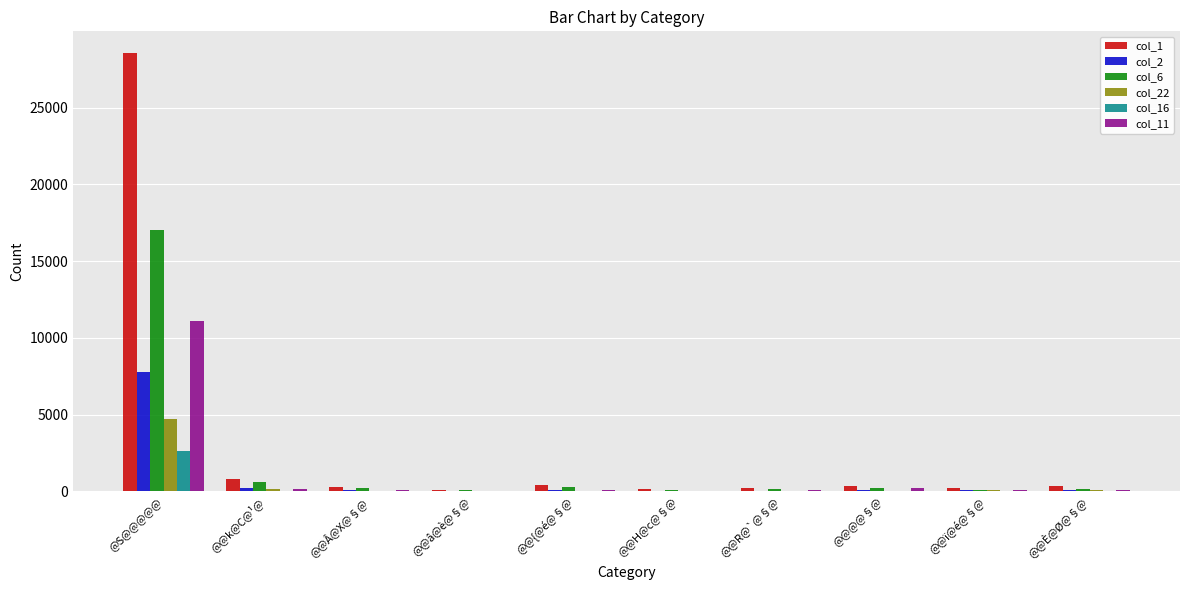

What is the average value of the col_2 series?

845